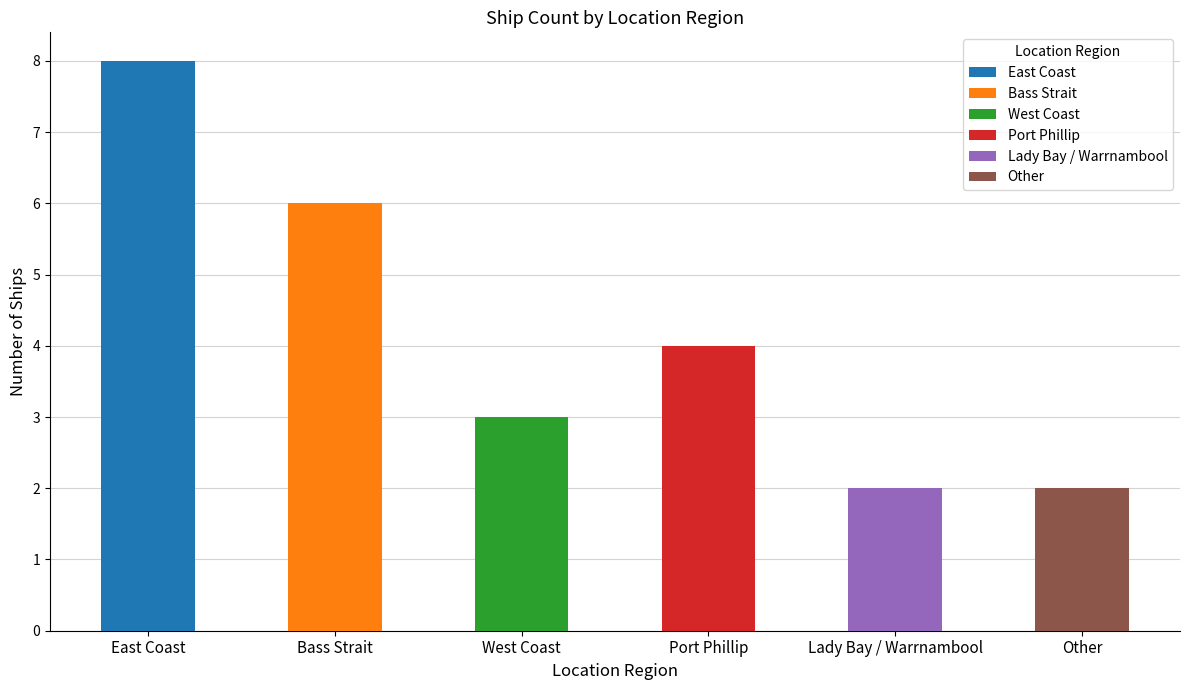

What is the sum of the values at East Coast and West Coast?

11